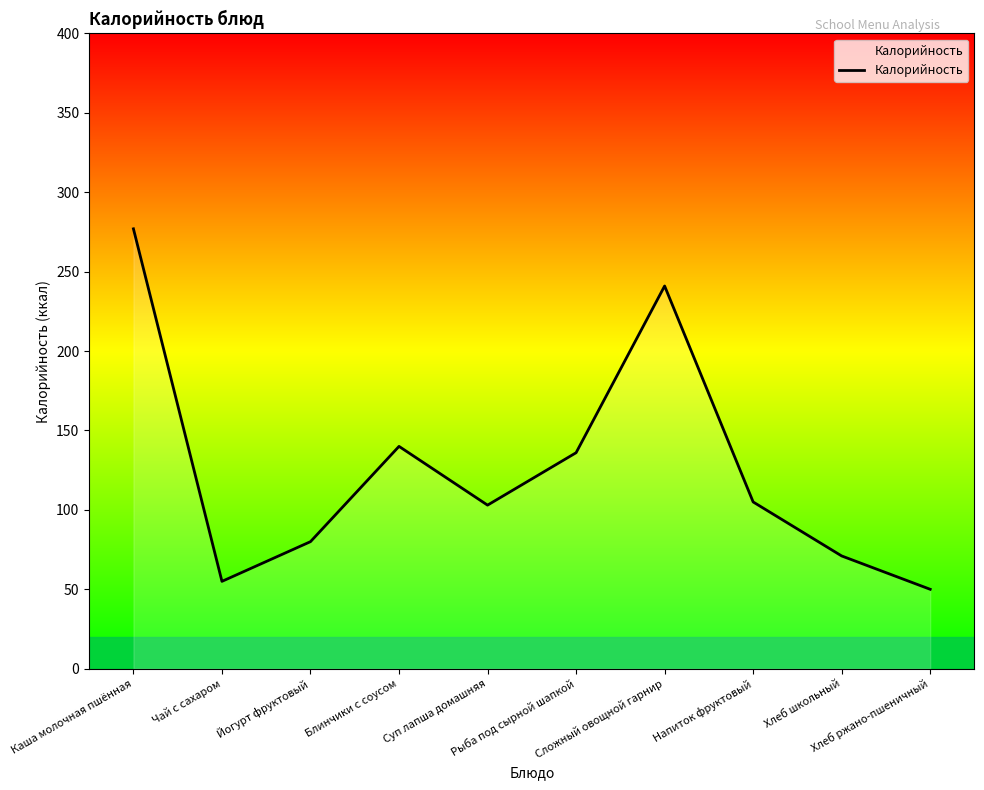

Does the chart have visible grid lines?

No